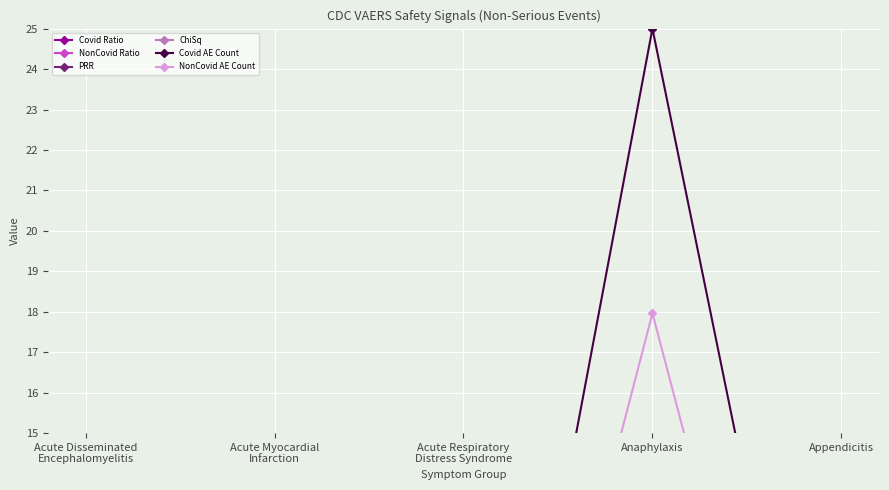

The NonCovid Ratio series shows 0.0 at Anaphylaxis. True or false?

True